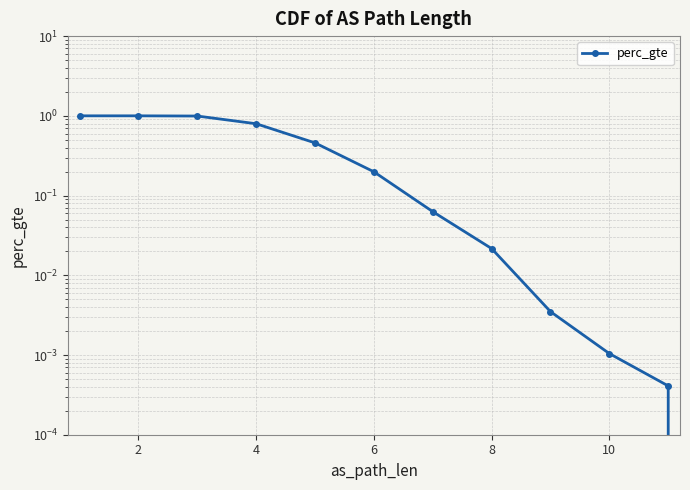

Does the chart display data point markers on the line(s)?

Yes